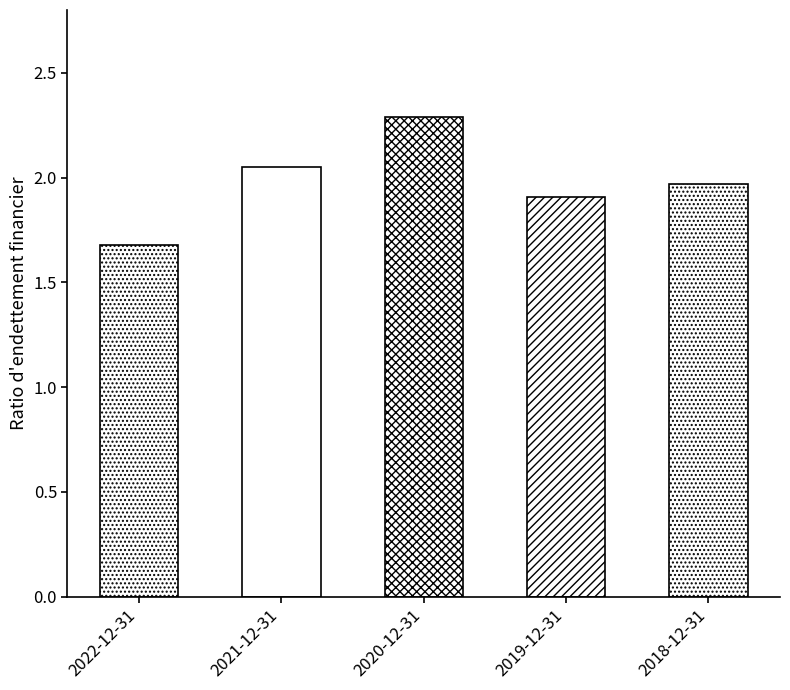

At which category does the chart reach its minimum across all series?

2022-12-31